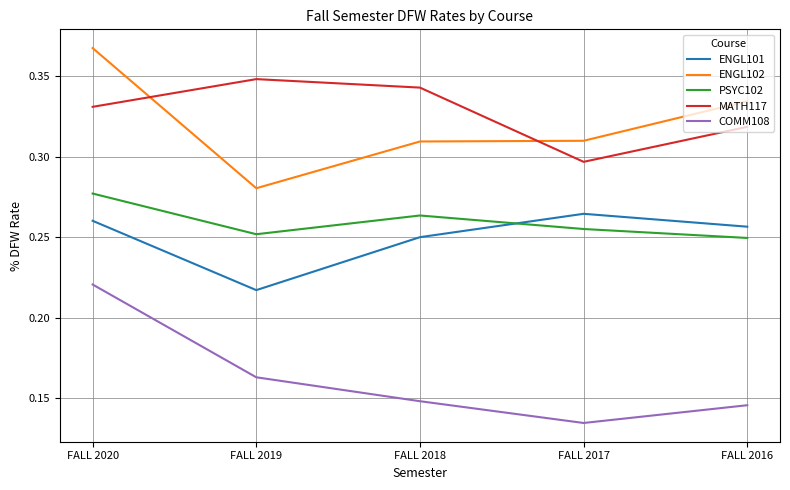

Between FALL 2019 and FALL 2018, which series saw the biggest shift?

ENGL101